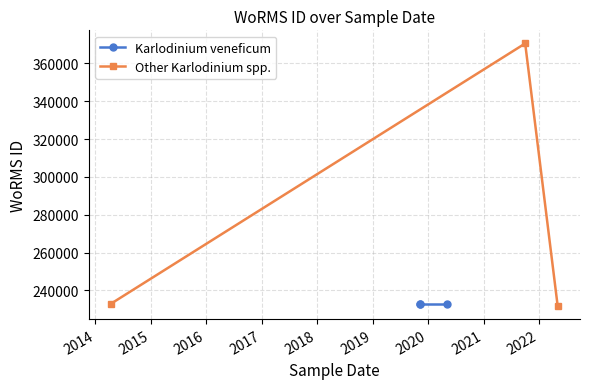

Which series has the largest total across all categories?

Other Karlodinium spp.